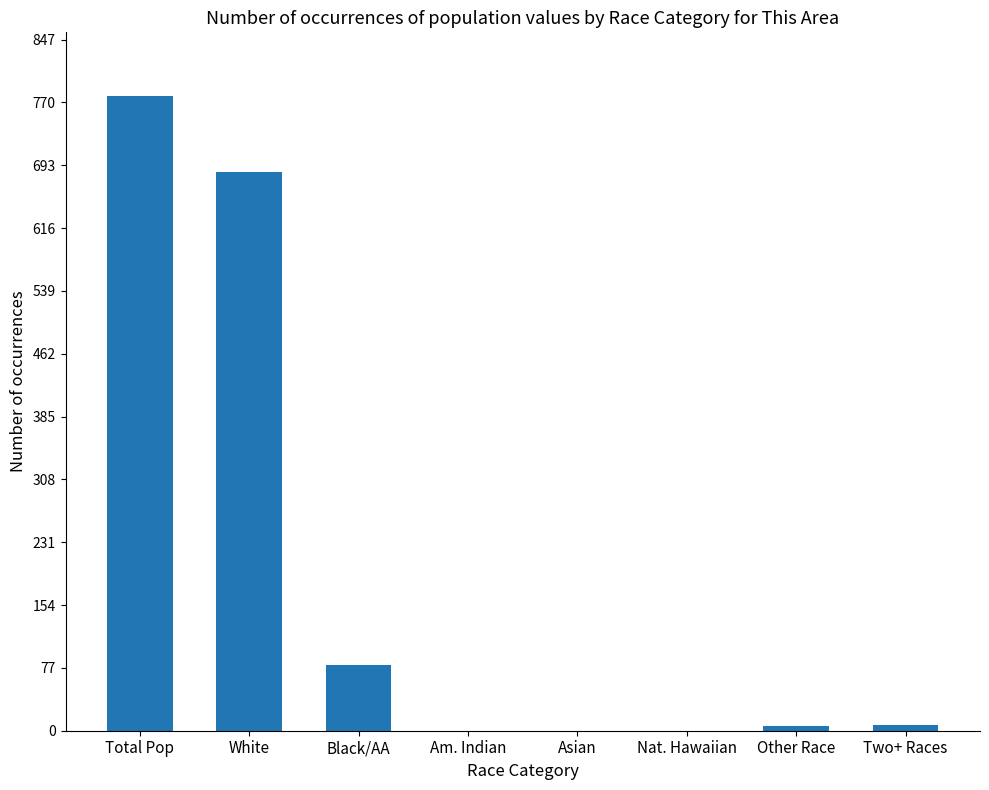

Are the bars horizontal?

No